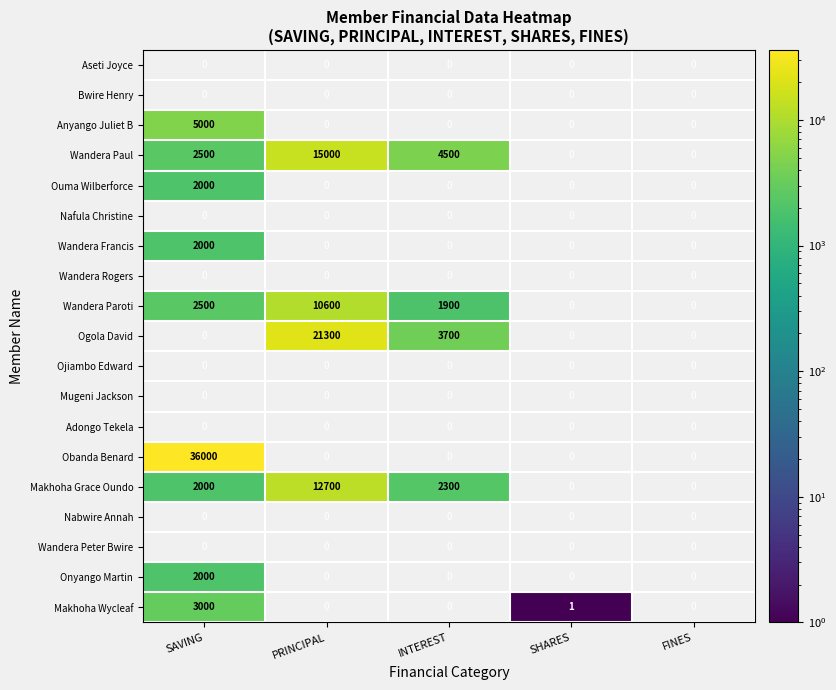

True or false: Wandera Paroti has a value of 2500 at SAVING.

True